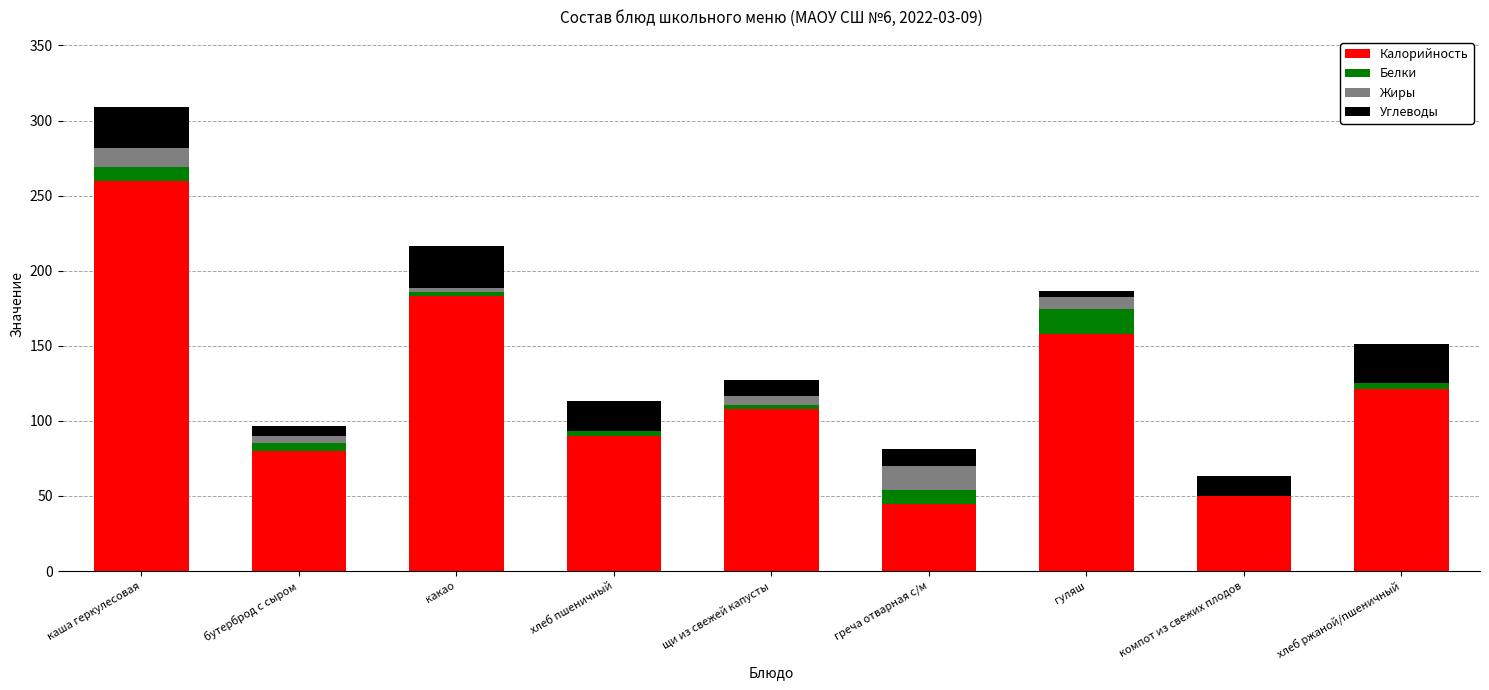

Which category has the highest value in the Калорийность series?

каша геркулесовая